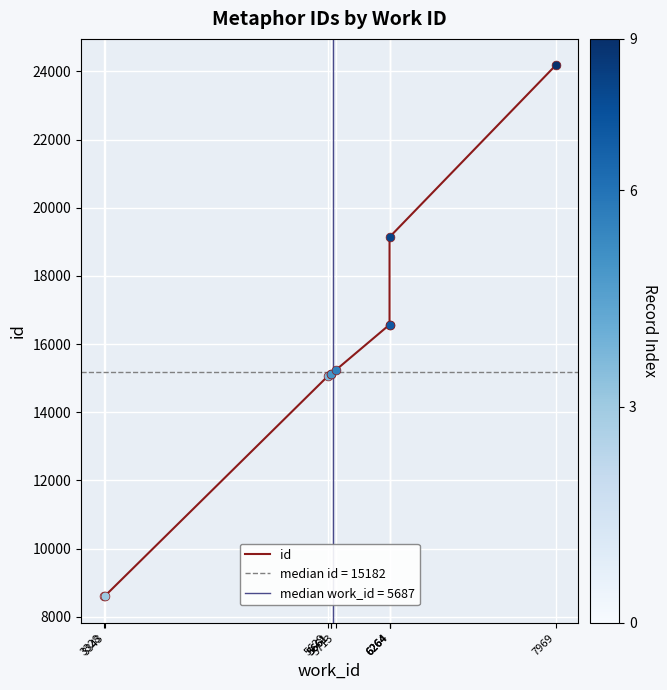

Which has a higher value, 6264 or 3328?

6264